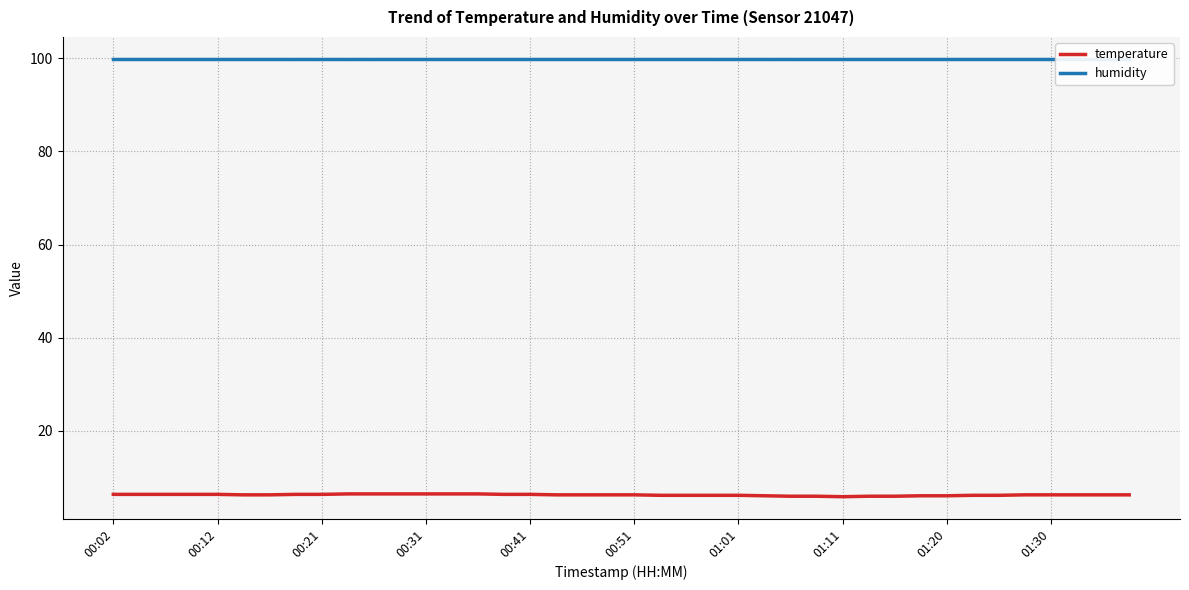

What is the maximum value for temperature?

6.4